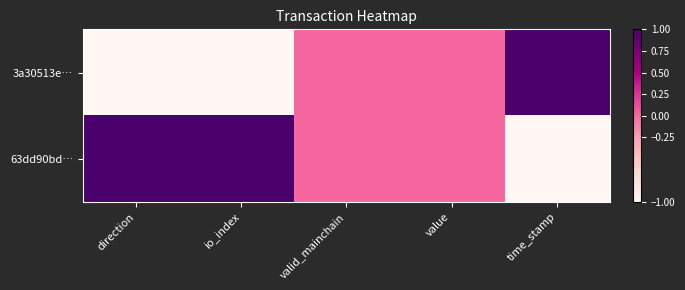

Reading left to right, what are all the values shown in this chart?

3a30513e…: direction=-1	io_index=-1	valid_mainchain=0	value=0	time_stamp=1
63dd90bd…: direction=1	io_index=1	valid_mainchain=0	value=0	time_stamp=-1